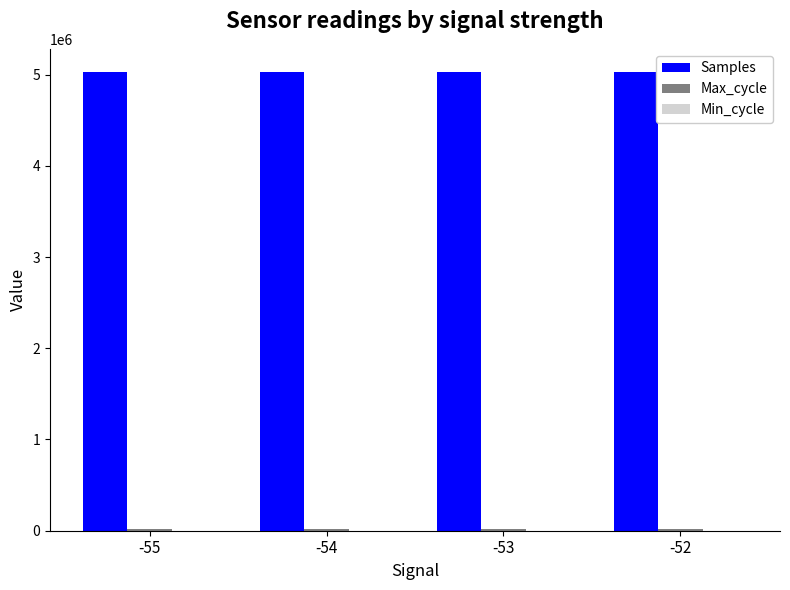

What is the maximum value shown in the chart?

5030766